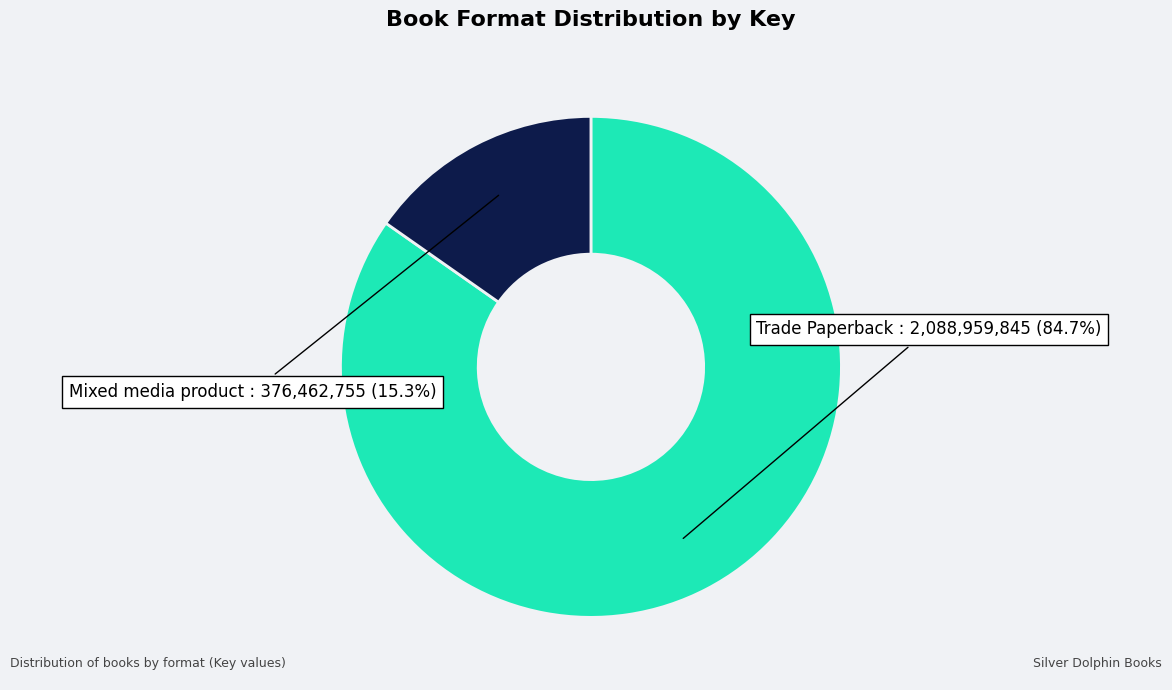

Which category has the biggest portion of the pie?

Trade Paperback